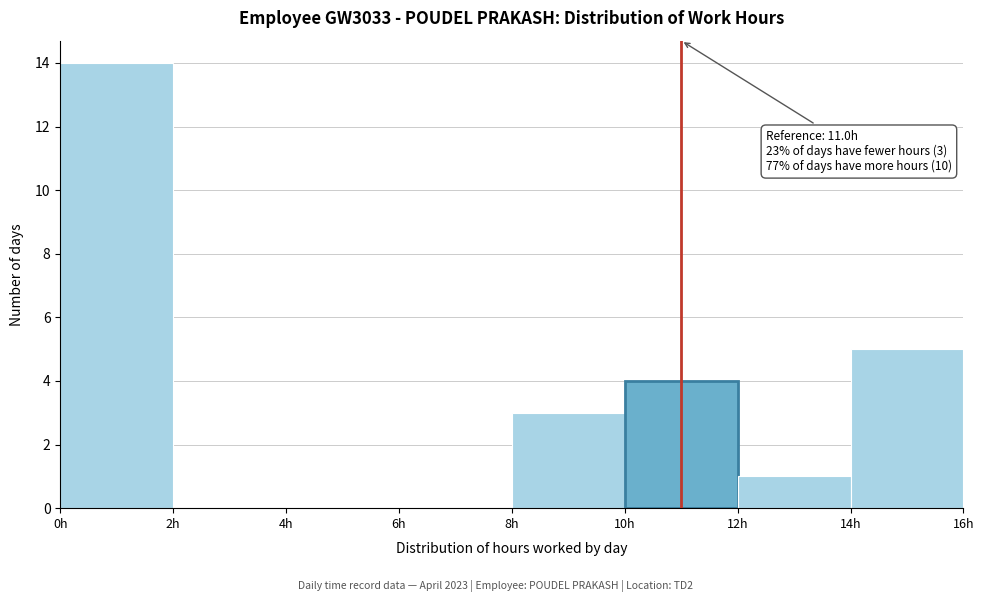

Which range on the x-axis has the tallest bar?

0 to 2